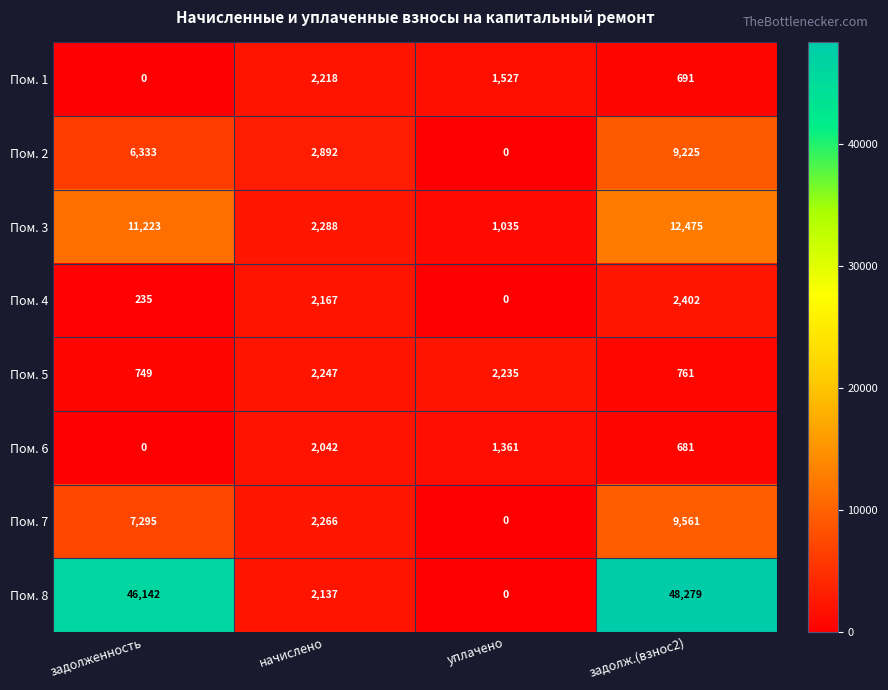

What is the difference between the highest and lowest values at задолженность?

46142